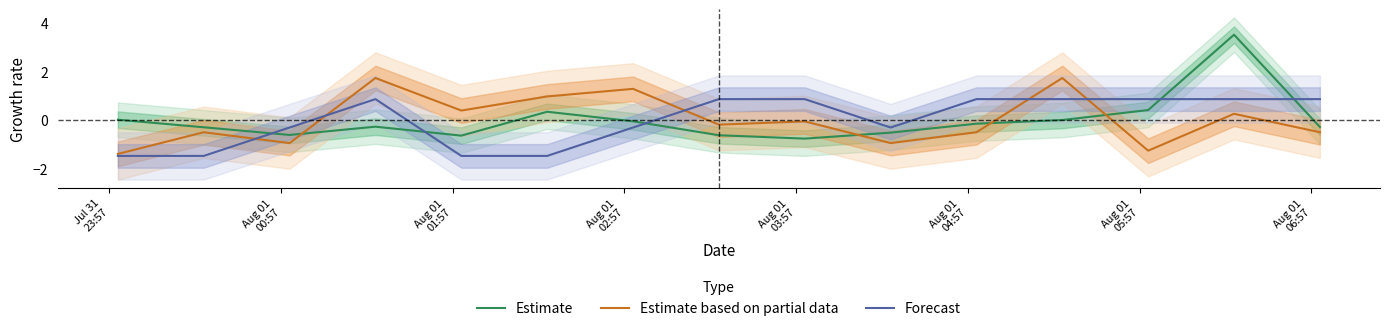

True or false: Estimate and Estimate based on partial data intersect in this chart.

True